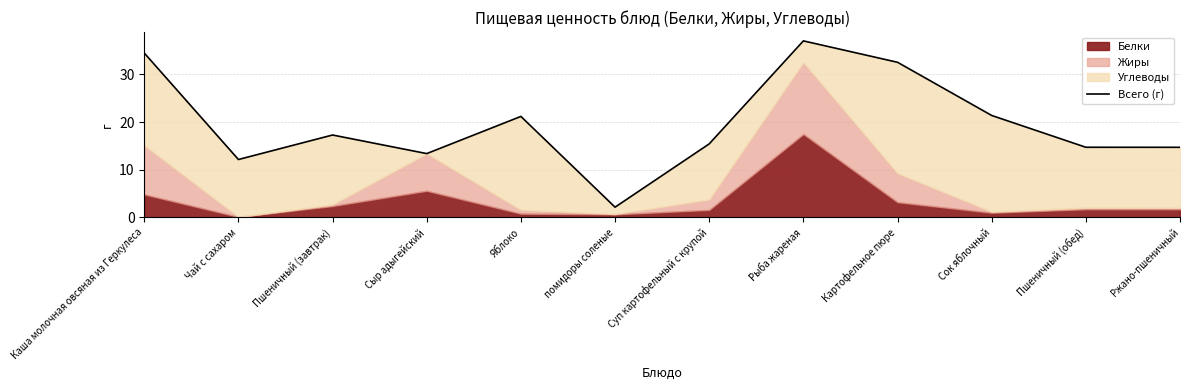

What is the difference between the second highest and minimum values?

32.3